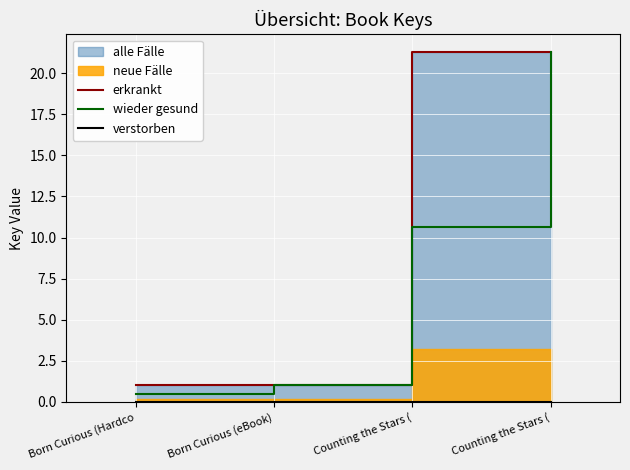

True or false: verstorben and erkrankt intersect in this chart.

False